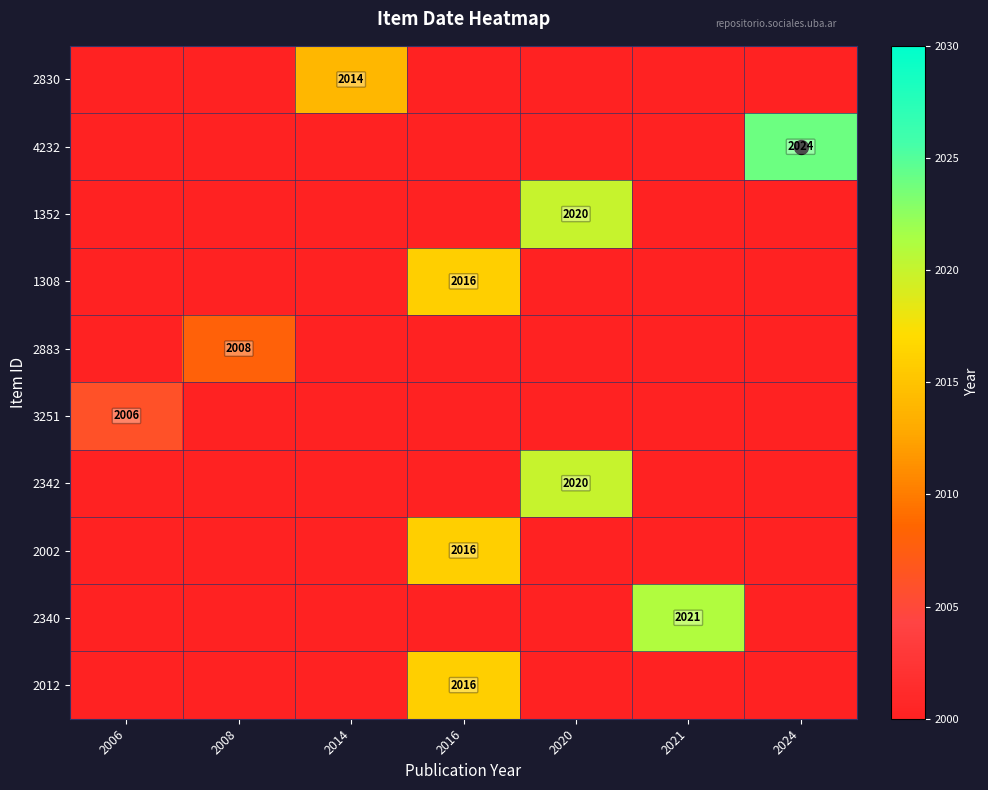

The value of 1352 at 2020 is 1066. True or false?

False